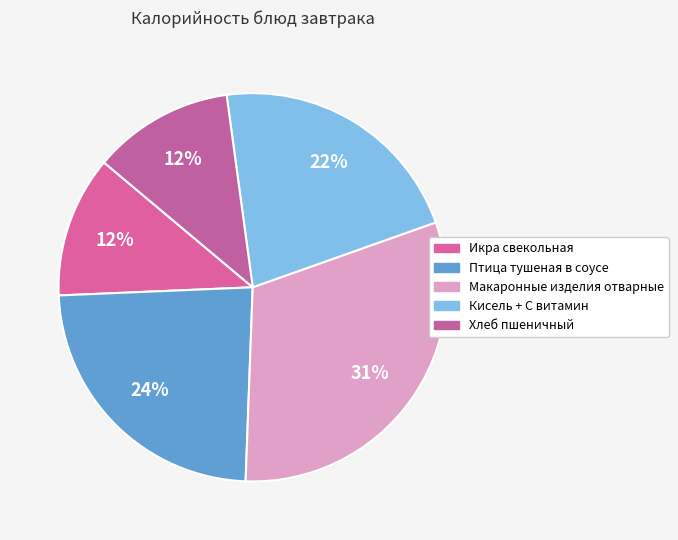

Count the number of slices in the pie.

5